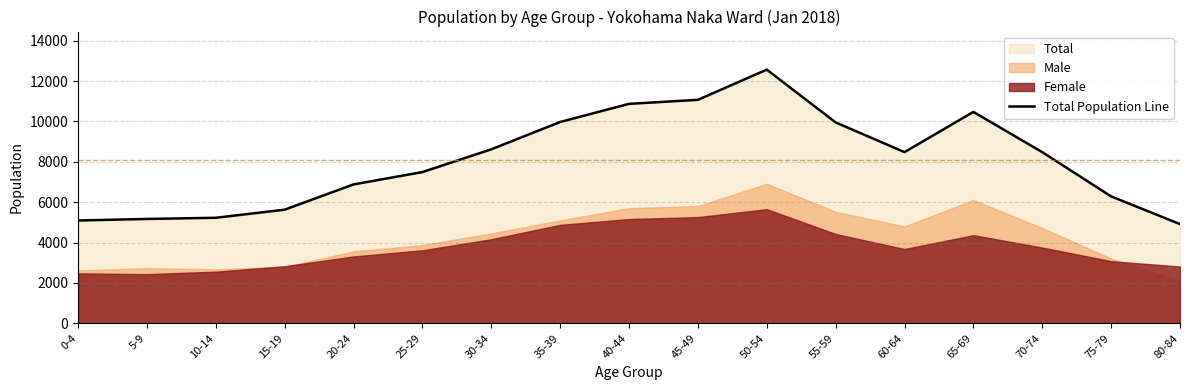

Rank the categories by value from highest to lowest.

50-54, 45-49, 40-44, 65-69, 35-39, 55-59, 30-34, 60-64, 70-74, 25-29, 20-24, 75-79, 15-19, 10-14, 5-9, 0-4, 80-84